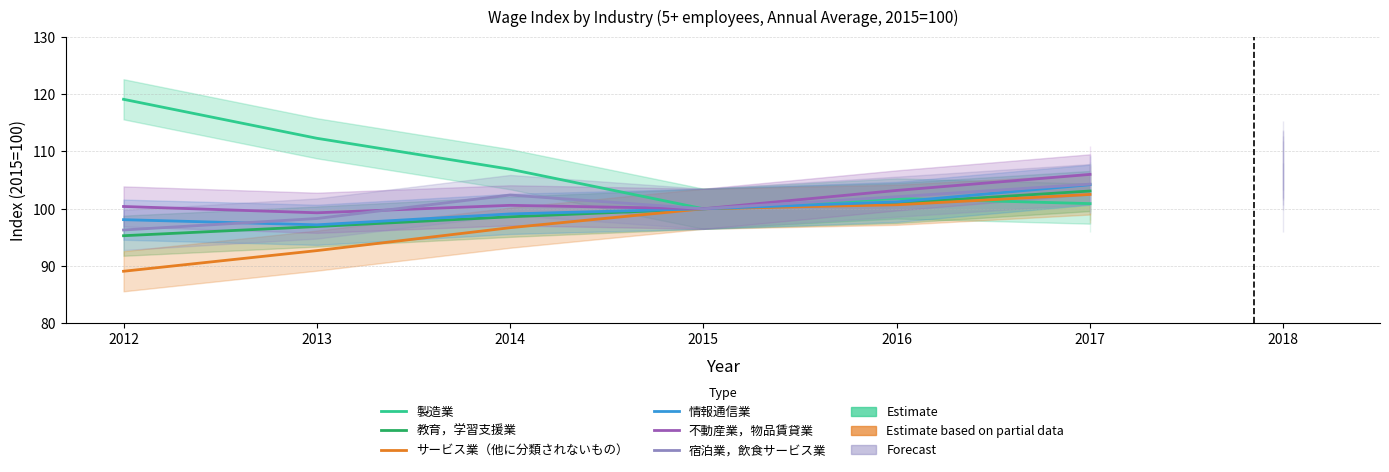

What is the difference between the 不動産業，物品賃貸業 values at 2015 and 2012?

0.4